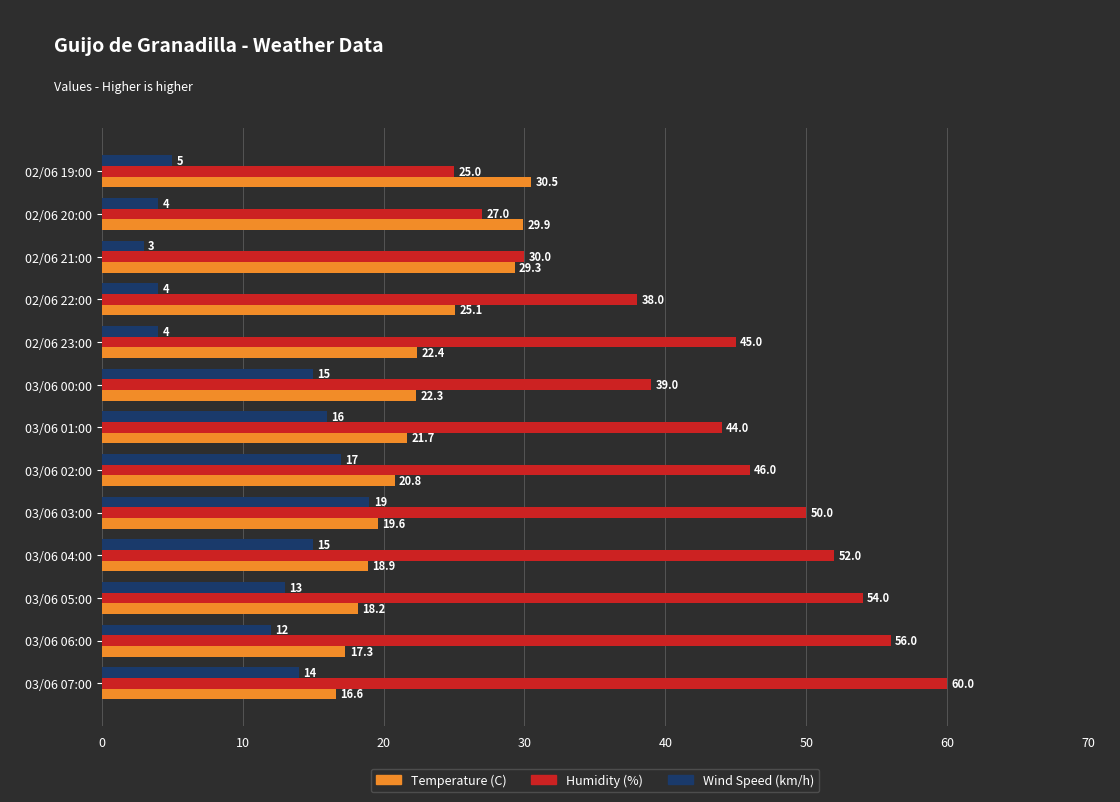

Which series has the largest range (max minus min)?

Humidity (%)